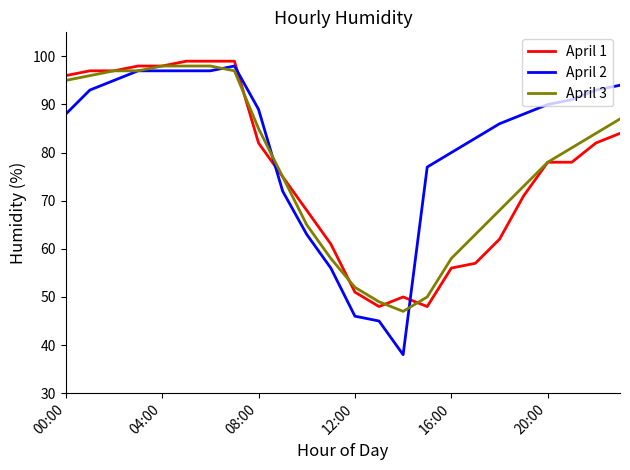

True or false: April 1 and April 2 intersect in this chart.

True